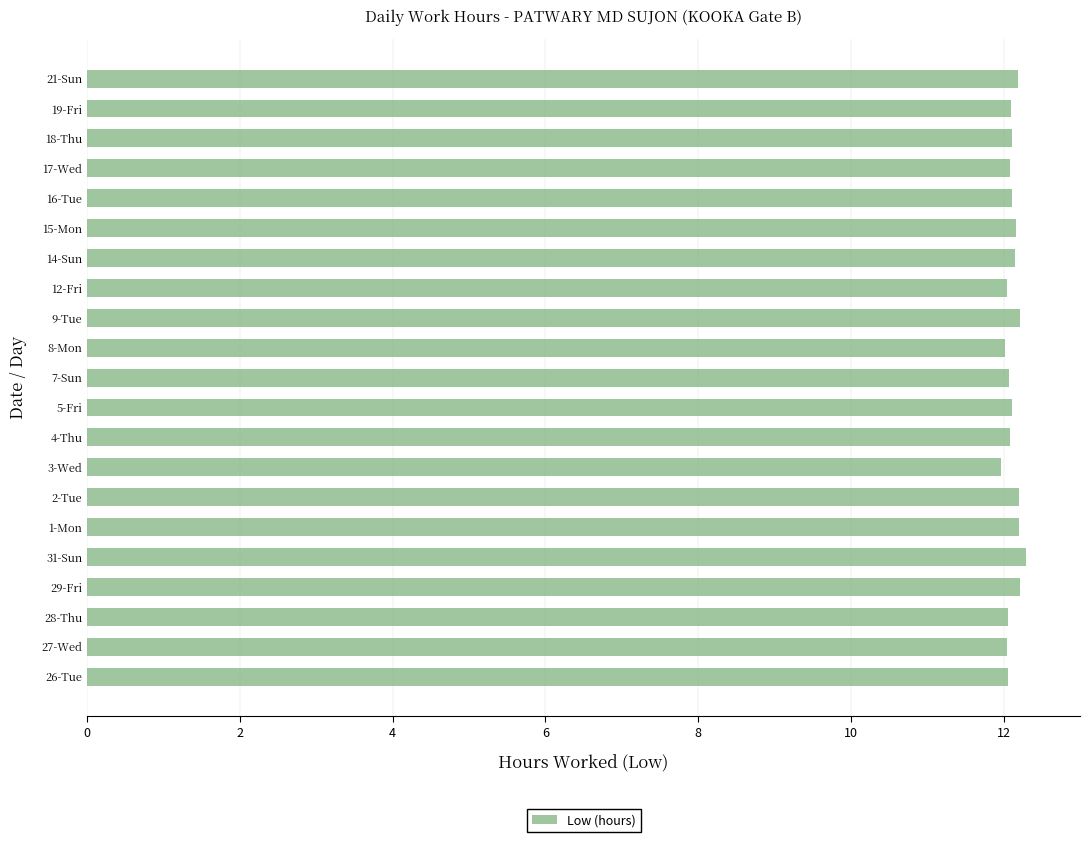

Does the chart contain stacked bars?

No